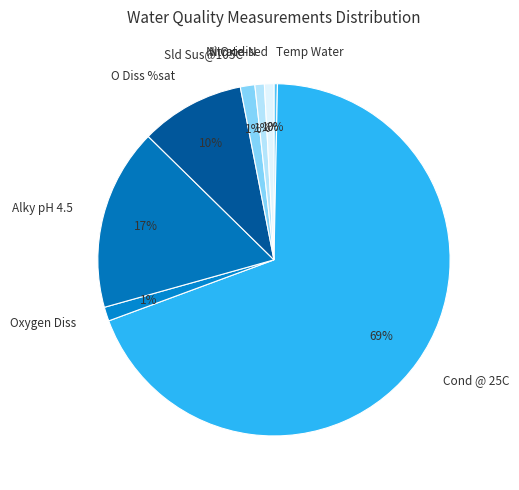

Is it true that Cond @ 25C is 56% of the pie?

False